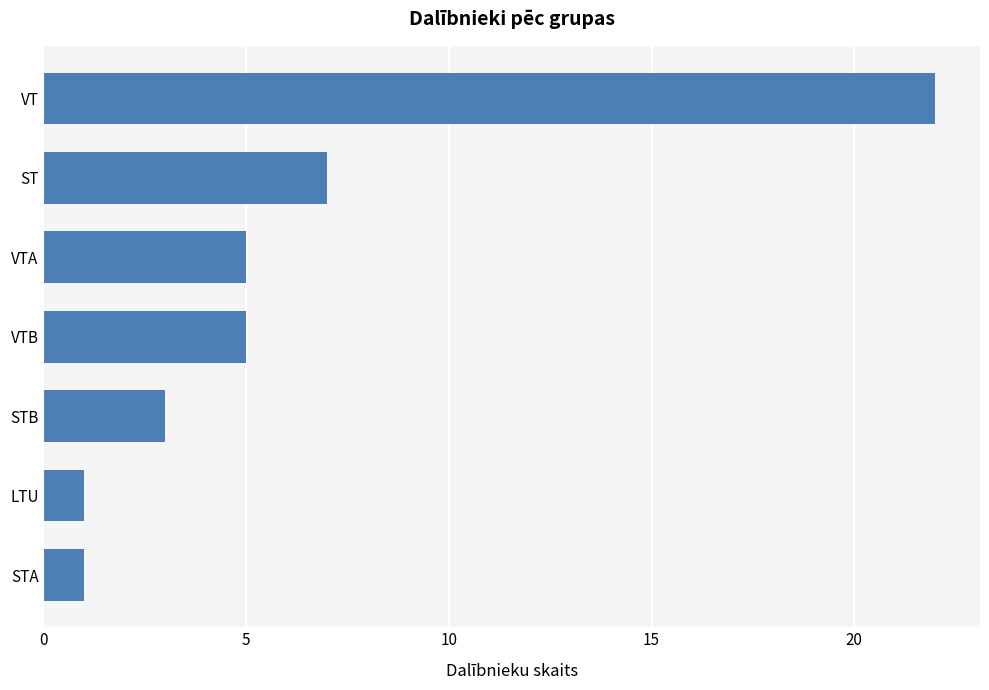

What is the maximum value shown in the chart?

22